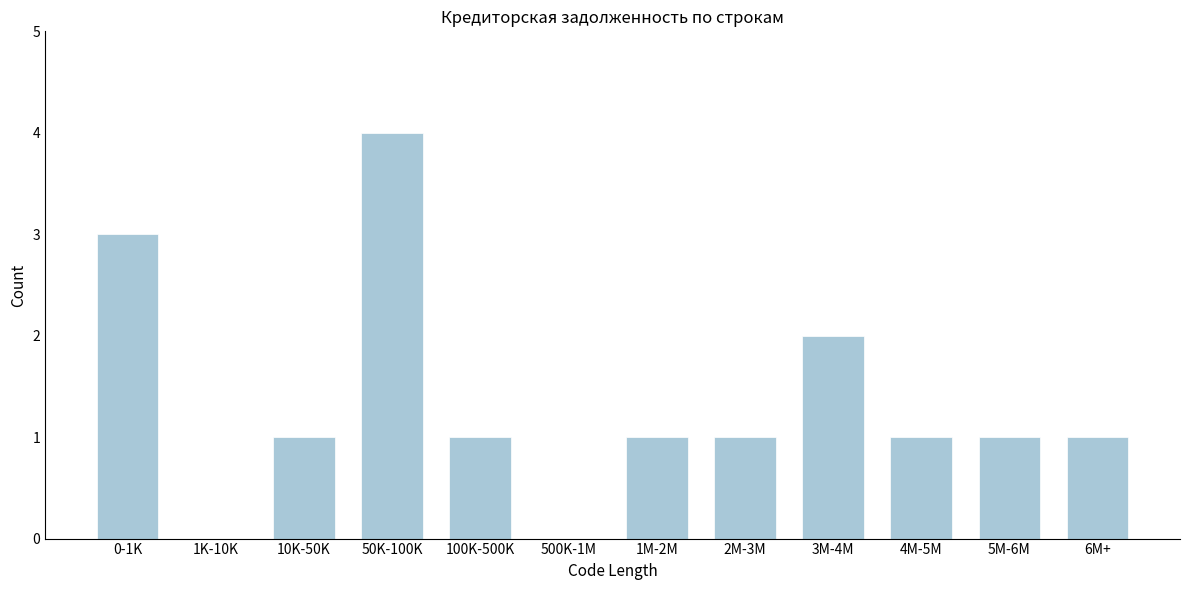

Reading right to left, what are all the values shown in this chart?

6M+=1	5M-6M=1	4M-5M=1	3M-4M=2	2M-3M=1	1M-2M=1	500K-1M=0	100K-500K=1	50K-100K=4	10K-50K=1	1K-10K=0	0-1K=3